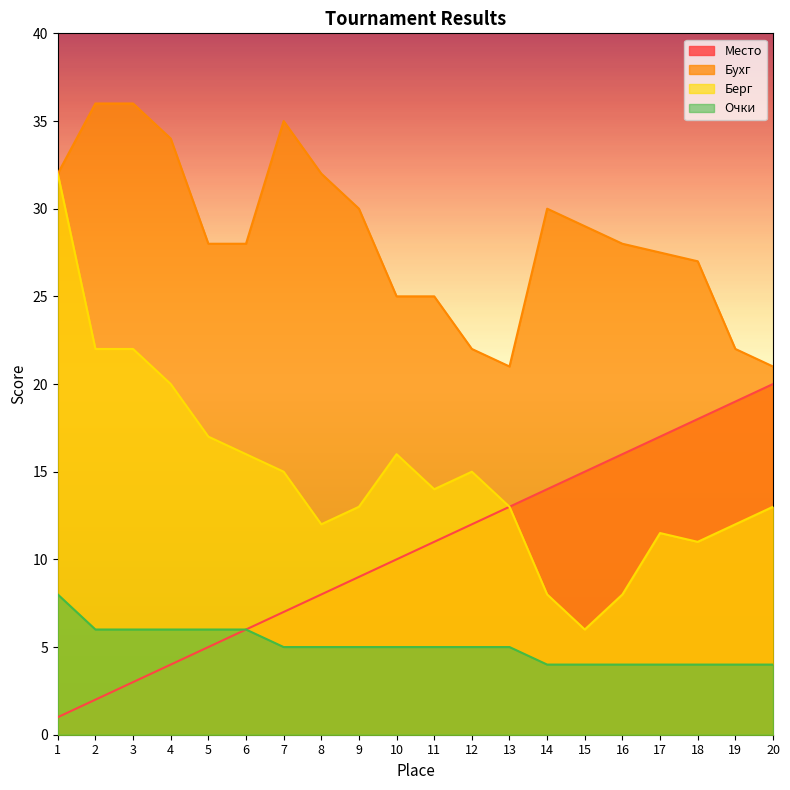

Is the value of Берг at 5 greater than the value of Место at 17?

No